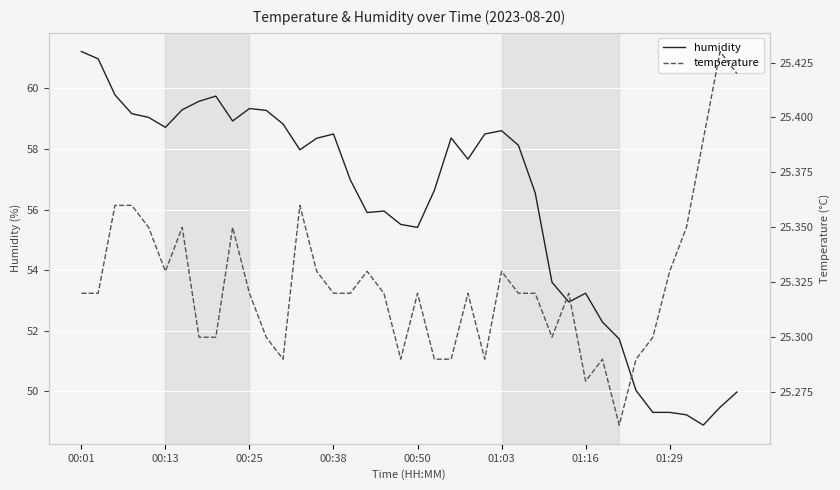

What is the maximum value for humidity?

61.2